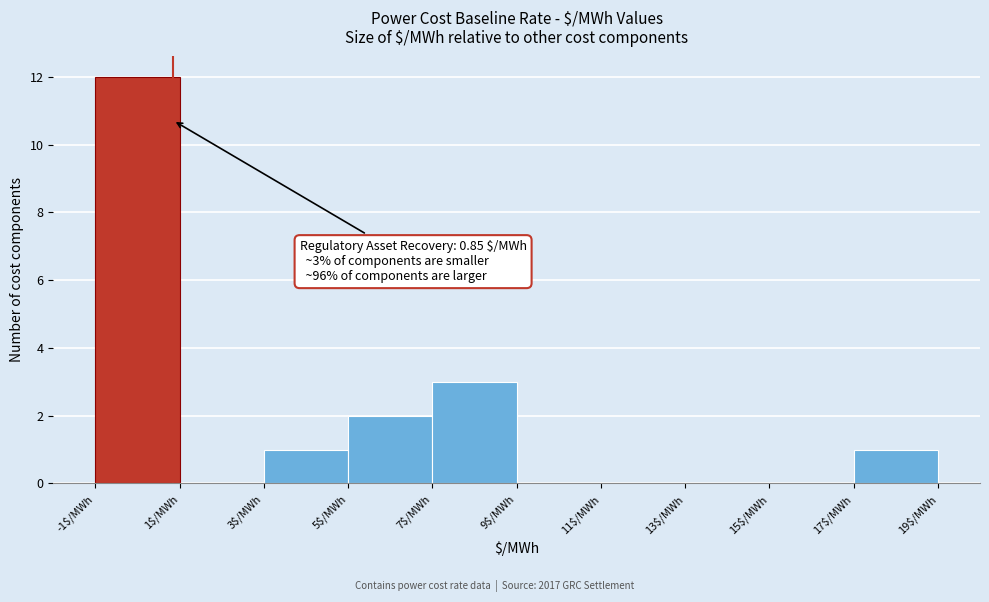

Which range on the x-axis has the tallest bar?

-1 to 1